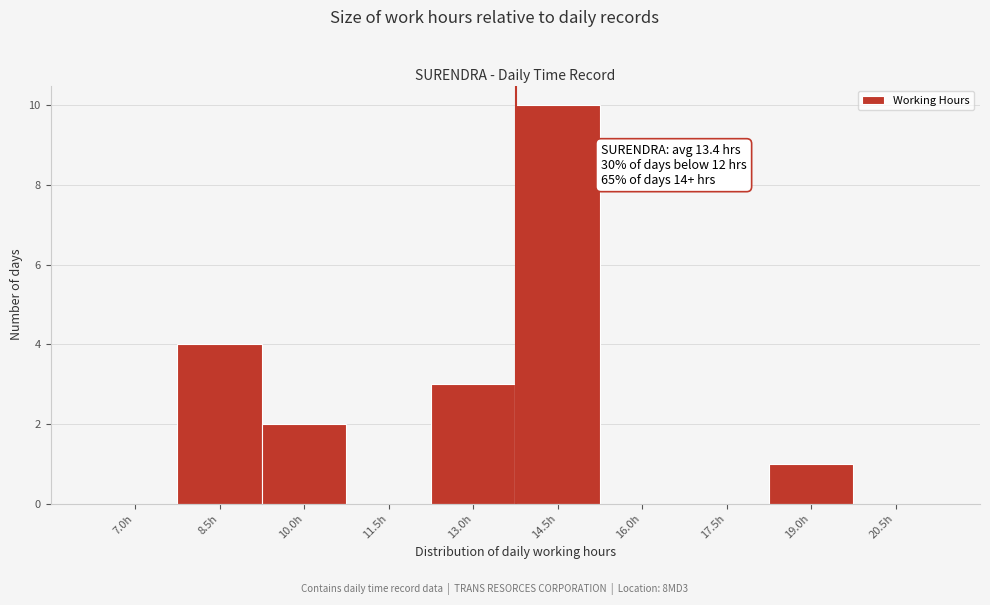

Reading right to left, extract all data points from this chart.

20.5h=0	19.0h=1	17.5h=0	16.0h=0	14.5h=10	13.0h=3	11.5h=0	10.0h=2	8.5h=4	7.0h=0